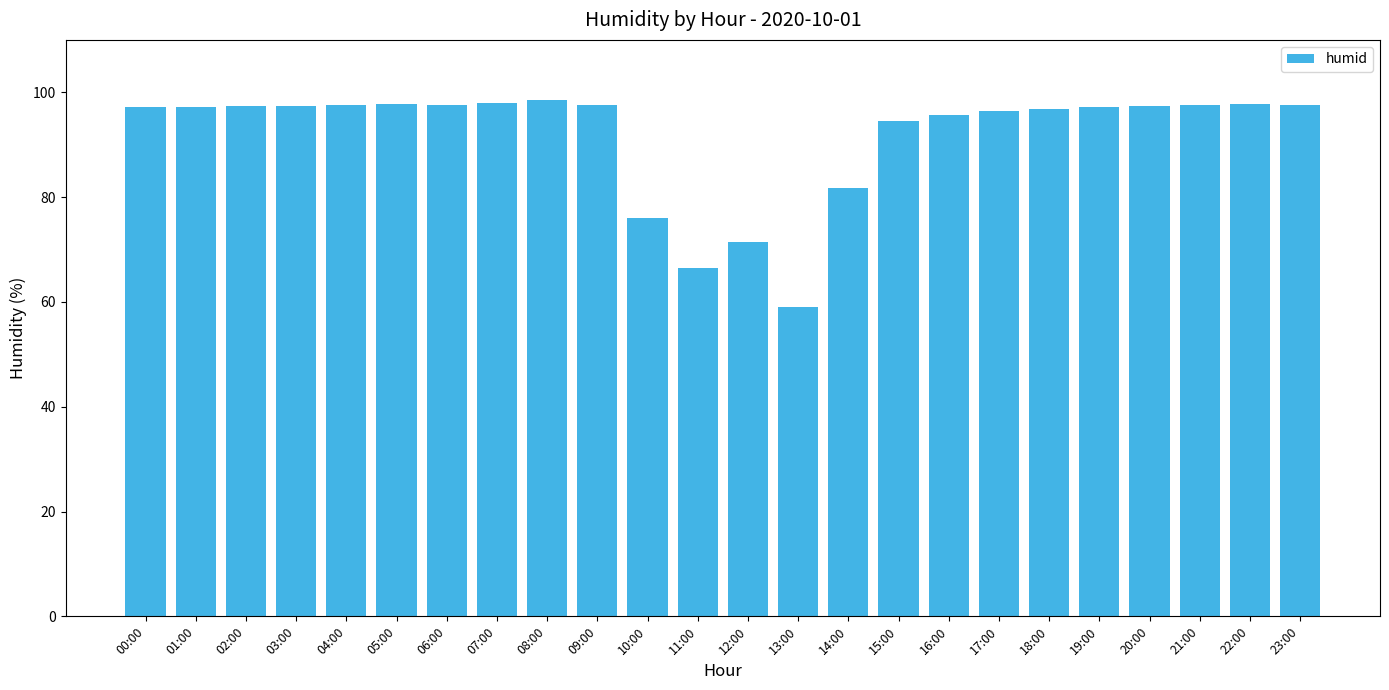

Between 08:00 and 14:00, which is larger?

08:00